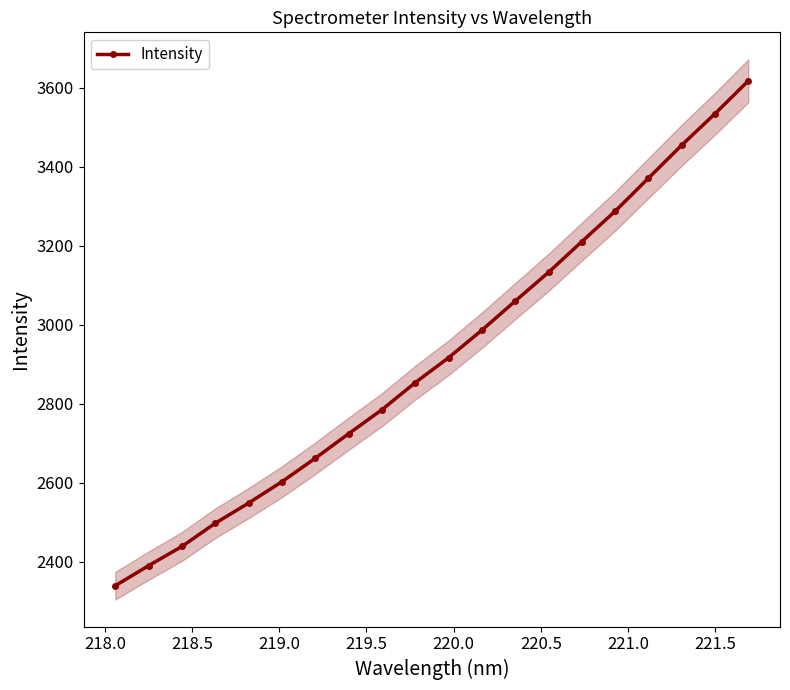

What is the average value?

2920.8